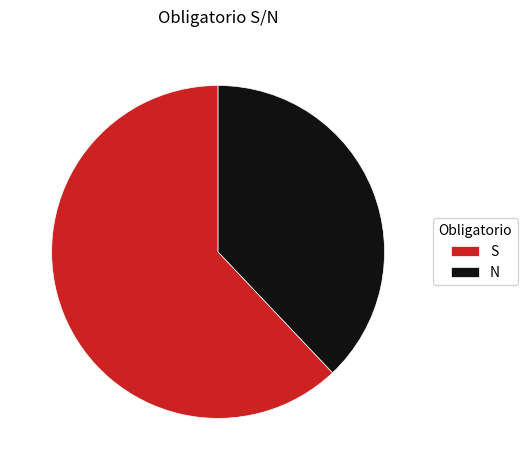

Is it true that N is 38% of the pie?

True